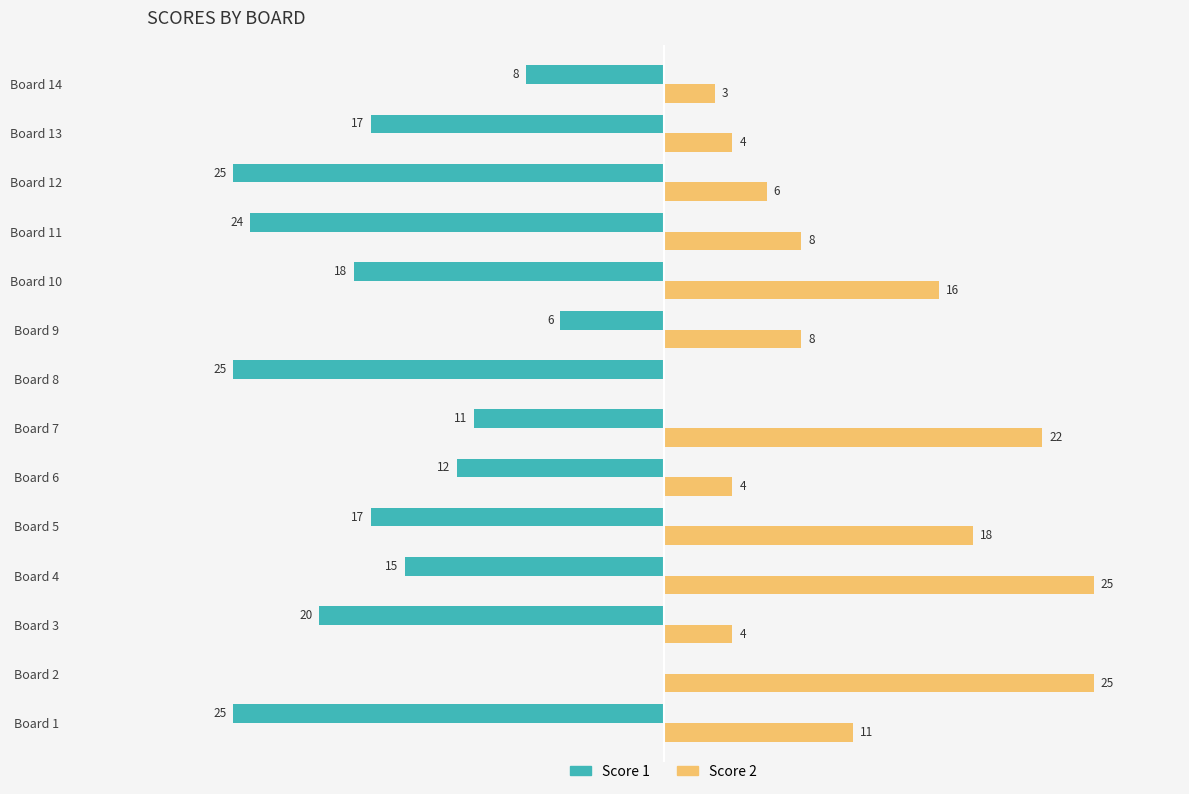

At which label is Score 2 closest to 12?

Board 1